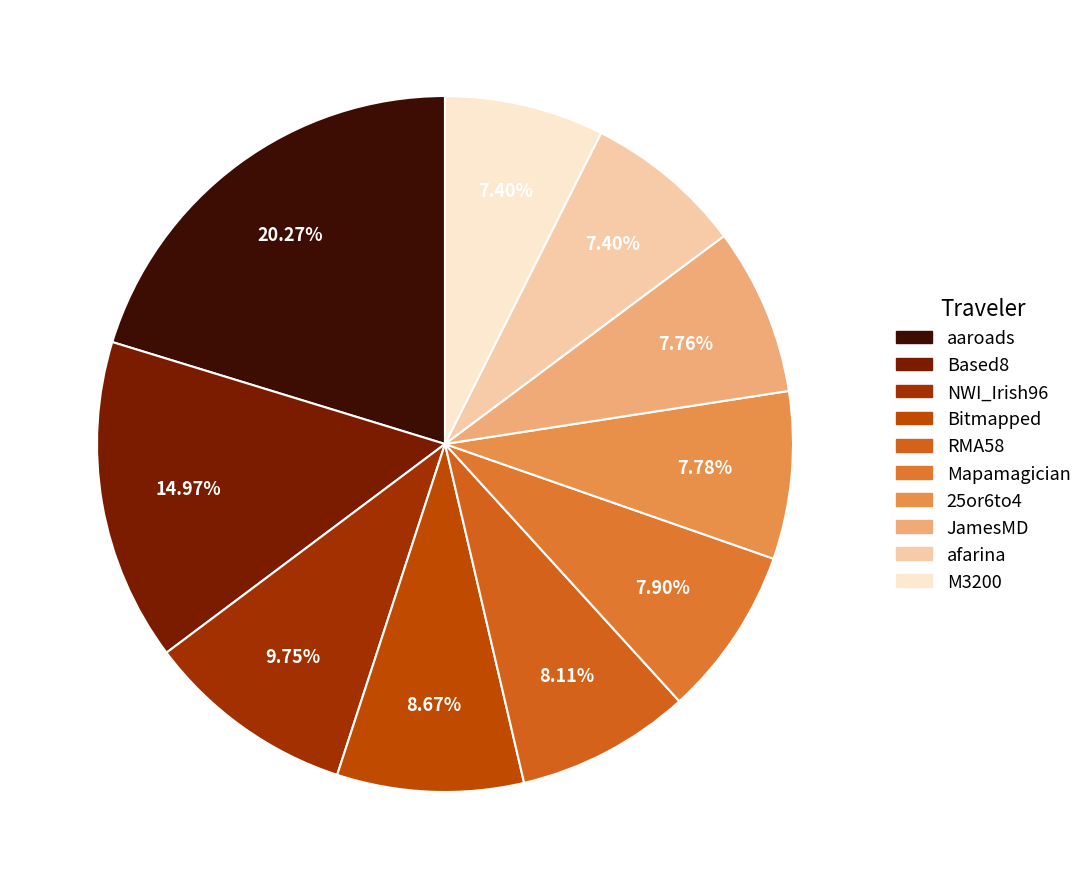

How many slices are in this pie chart?

10